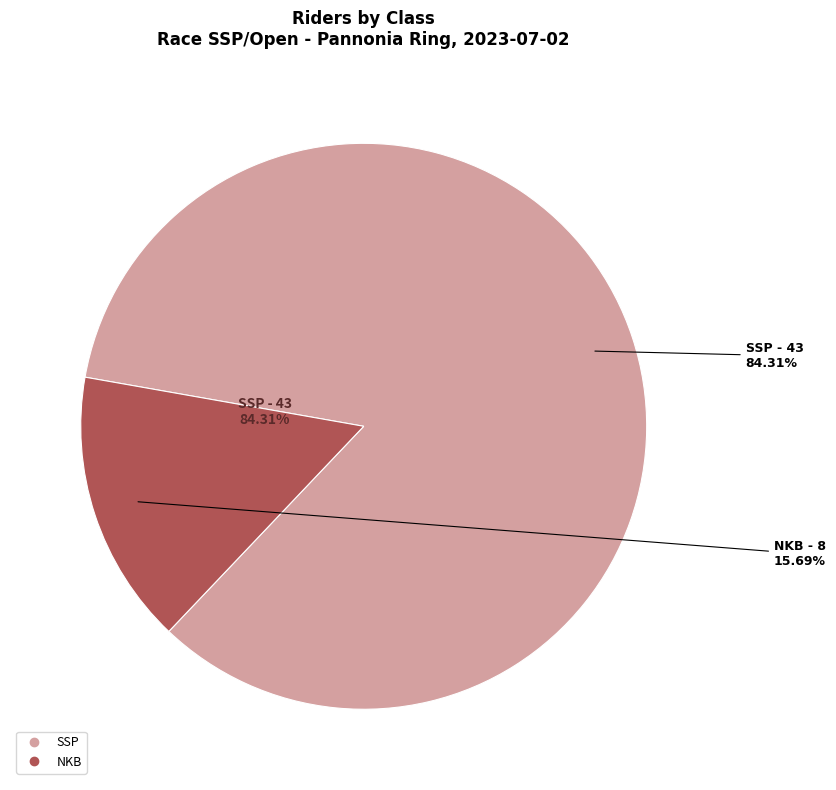

Is SSP the majority of the pie?

Yes